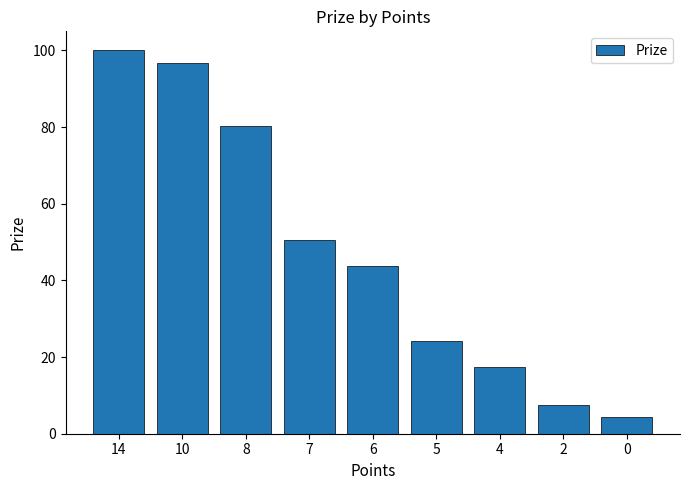

At which label does the data first exceed 43?

14